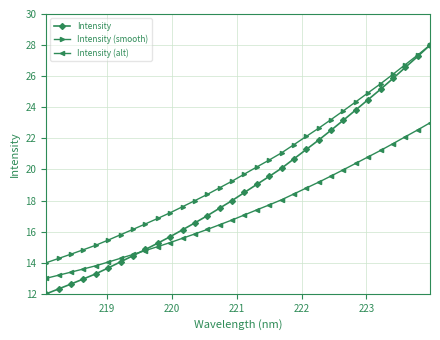

What is the maximum value shown in the chart?

28.0